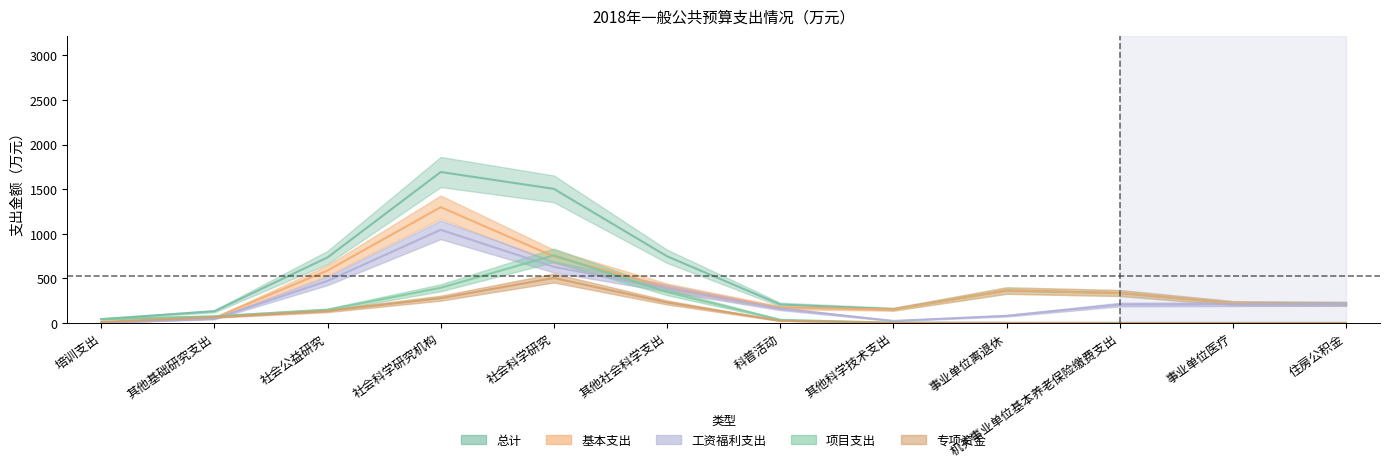

Is it true that 基本支出 equals 233.9 at 其他社会科学支出?

False